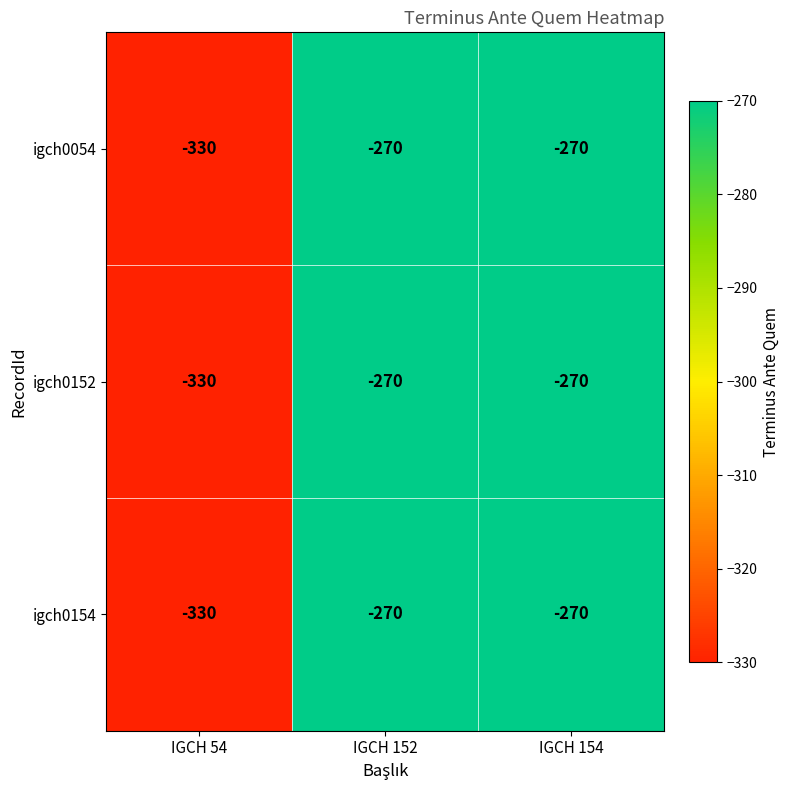

Is it true that igch0152 equals -270 at IGCH 152?

True